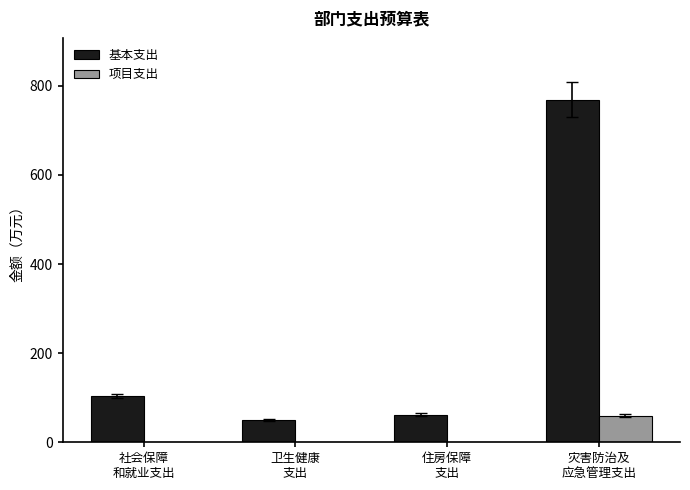

What is the sum of all 项目支出 values?

60.0